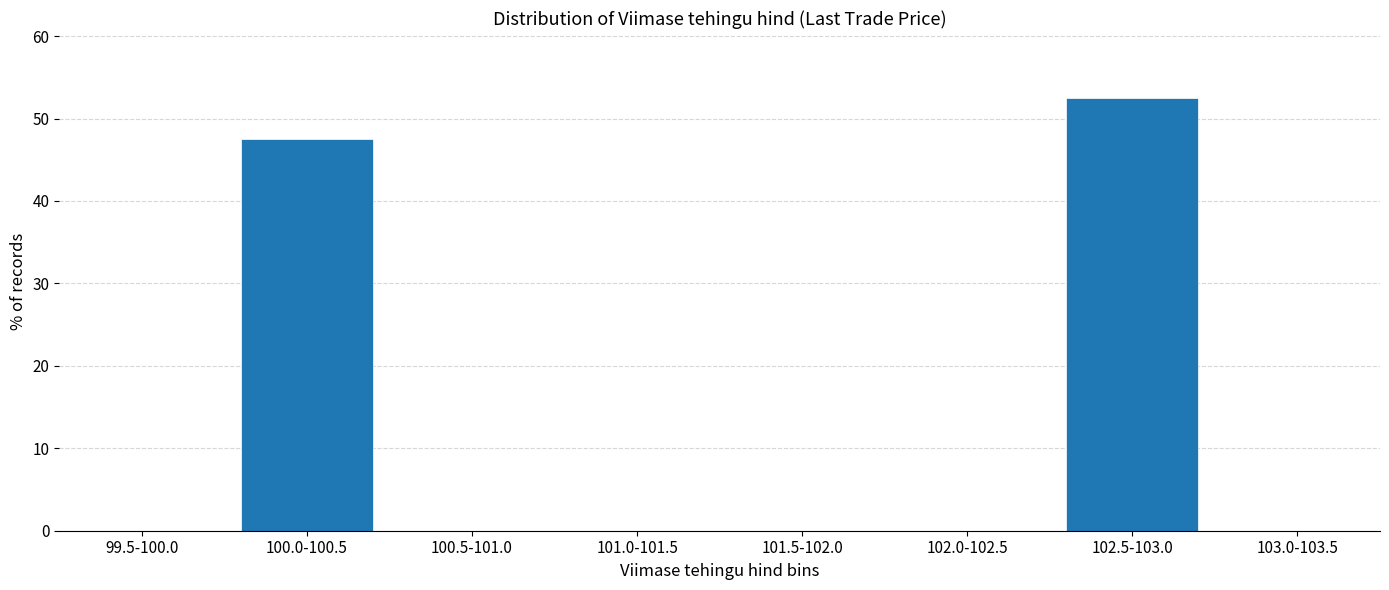

Reading left to right, extract all data points from this chart.

99.5-100.0=0.0	100.0-100.5=47.5	100.5-101.0=0.0	101.0-101.5=0.0	101.5-102.0=0.0	102.0-102.5=0.0	102.5-103.0=52.5	103.0-103.5=0.0